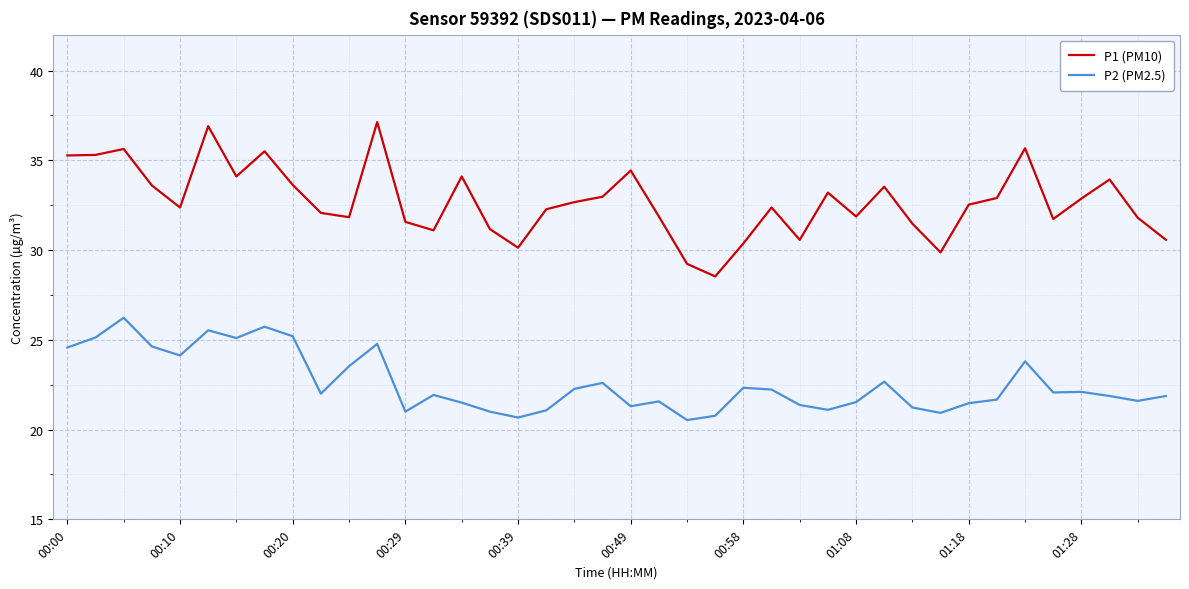

In P2 (PM2.5), how many points are higher than both neighbors (excluding endpoints)?

11